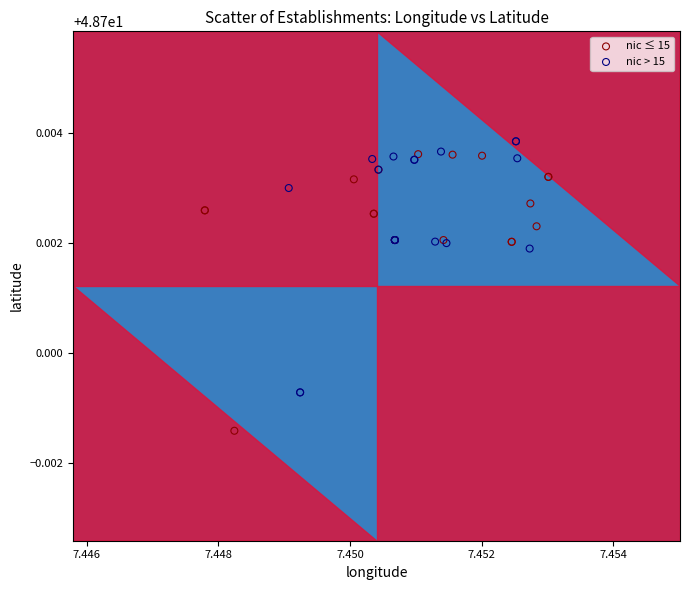

Which series contains the highest Y value?

nic > 15